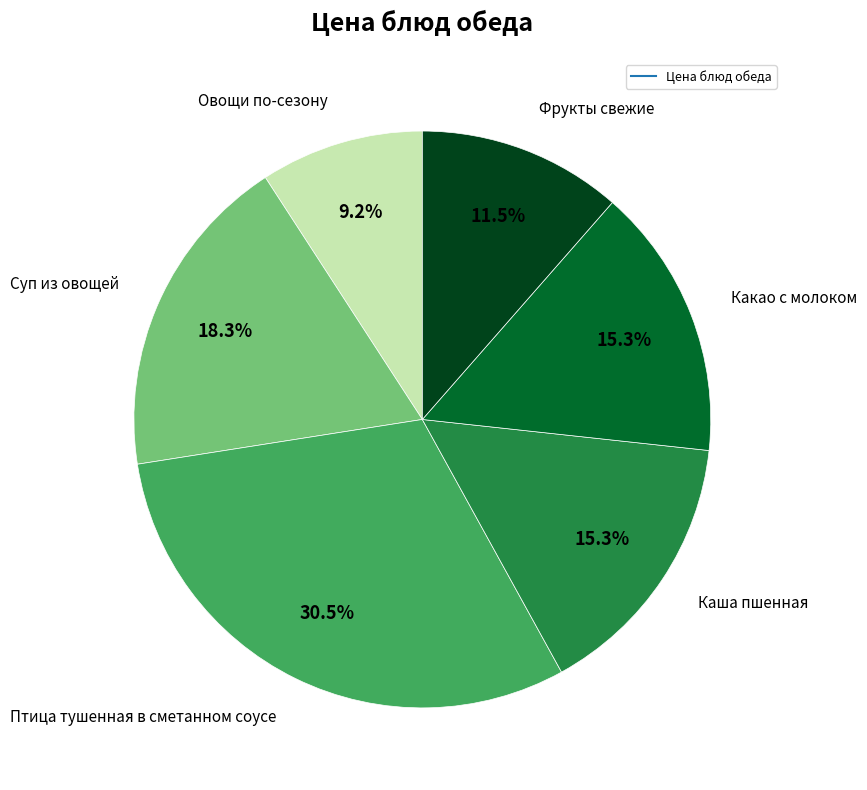

To the nearest percent, what is the difference between the largest and smallest slice percentages?

21%